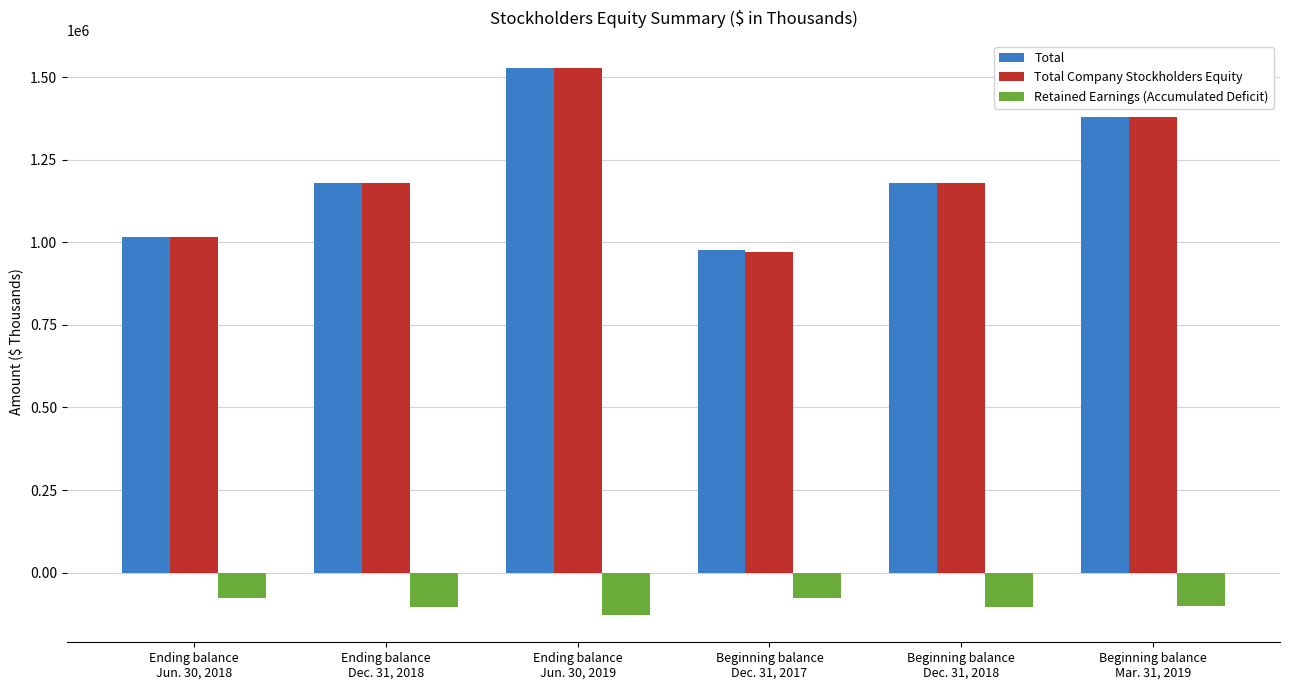

Does the chart contain any negative values?

Yes